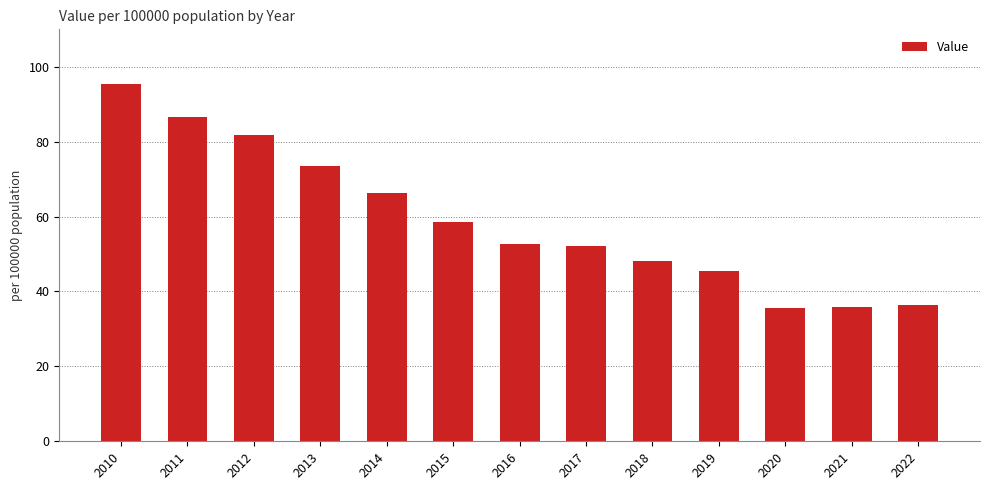

What is the value of the 13th bar from the left?

36.5